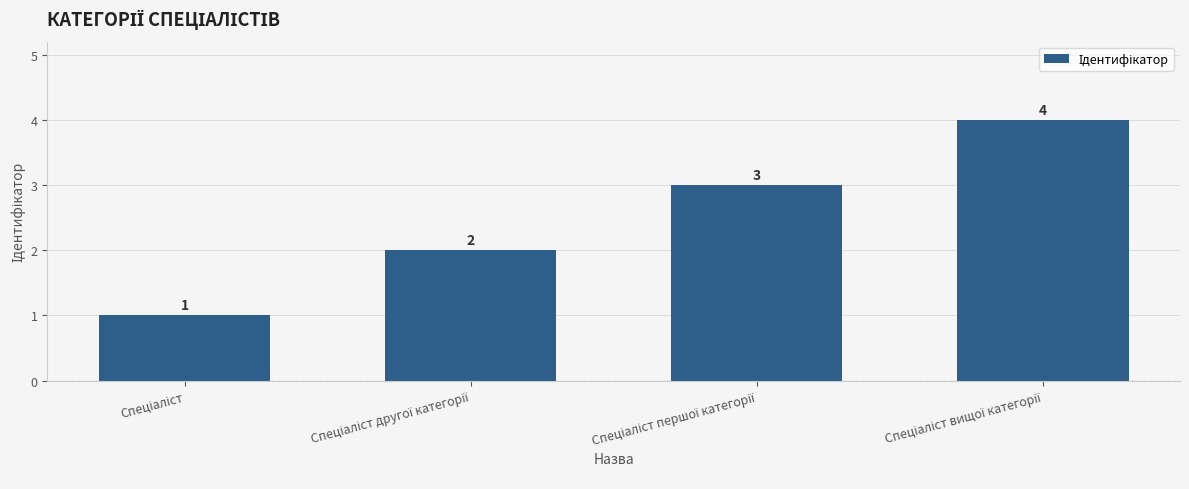

What is the value of the 2nd bar from the left?

2